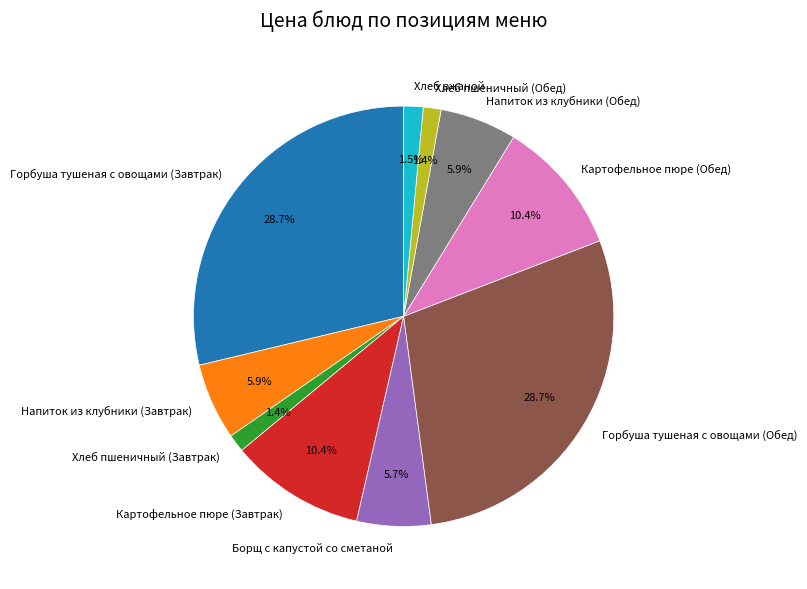

What percentage is the Картофельное пюре (Завтрак) slice, to the nearest percent?

10%